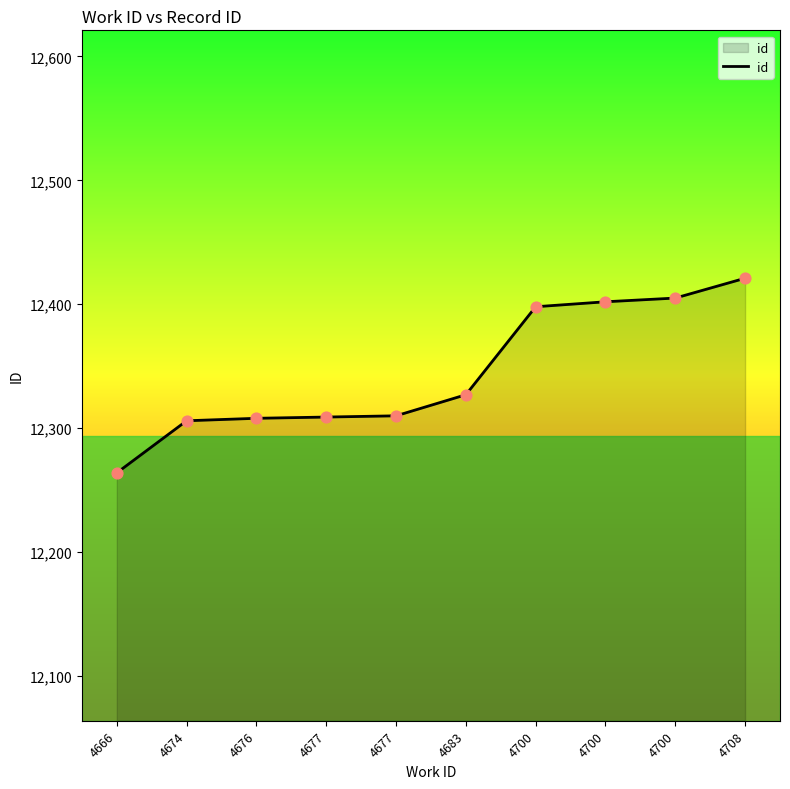

Is this an area chart (filled region under the line)?

Yes